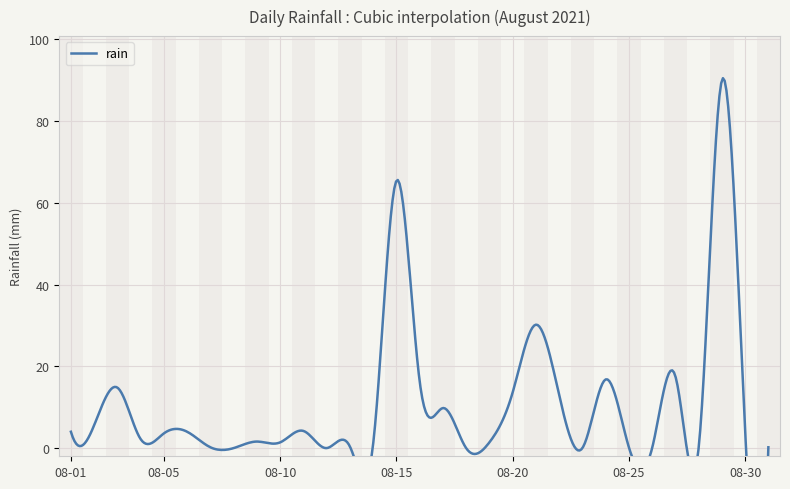

Reading right to left, transcribe all the data shown in this chart.

2021-08-31=0.2	2021-08-30=4.4	2021-08-29=90.0	2021-08-28=0.0	2021-08-27=17.6	2021-08-26=0.0	2021-08-25=0.2	2021-08-24=16.8	2021-08-23=0.0	2021-08-22=13.0	2021-08-21=30.2	2021-08-20=13.6	2021-08-19=1.4	2021-08-18=0.0	2021-08-17=9.8	2021-08-16=16.4	2021-08-15=65.4	2021-08-14=1.0	2021-08-13=0.4	2021-08-12=0.0	2021-08-11=4.2	2021-08-10=1.4	2021-08-09=1.6	2021-08-08=0.0	2021-08-07=0.2	2021-08-06=4.0	2021-08-05=3.6	2021-08-04=2.2	2021-08-03=14.8	2021-08-02=5.6	2021-08-01=4.0